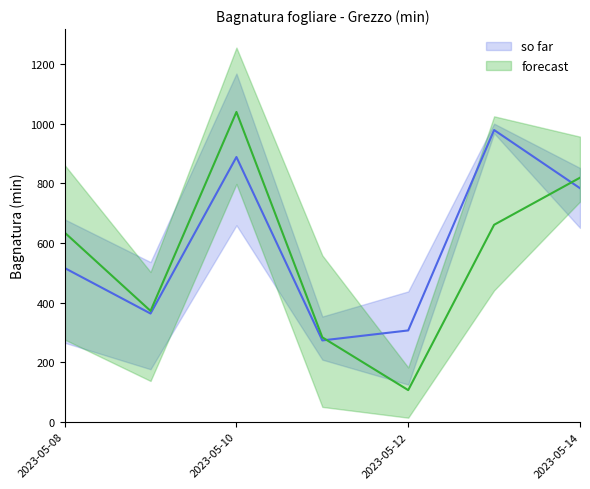

Which category has the lowest value across all series?

2023-05-12